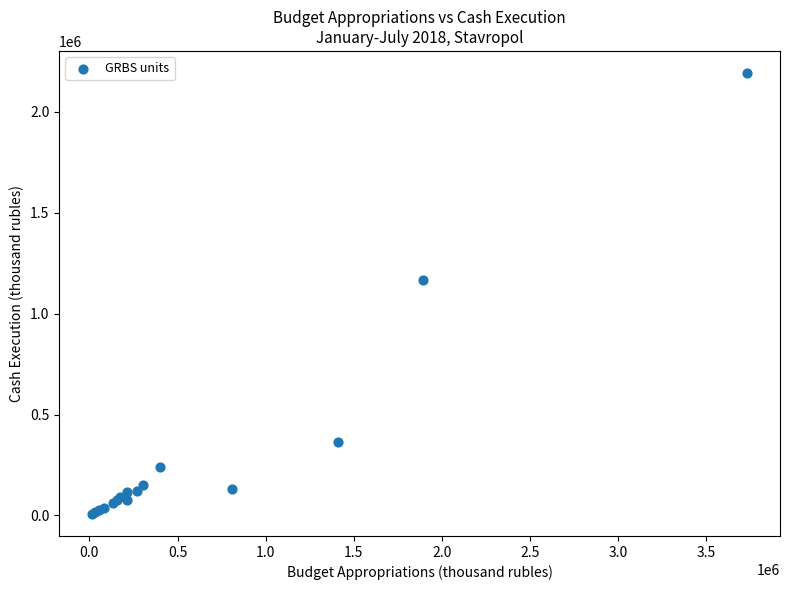

What Y value in the scatter plot is closest to 1100306?

1167431